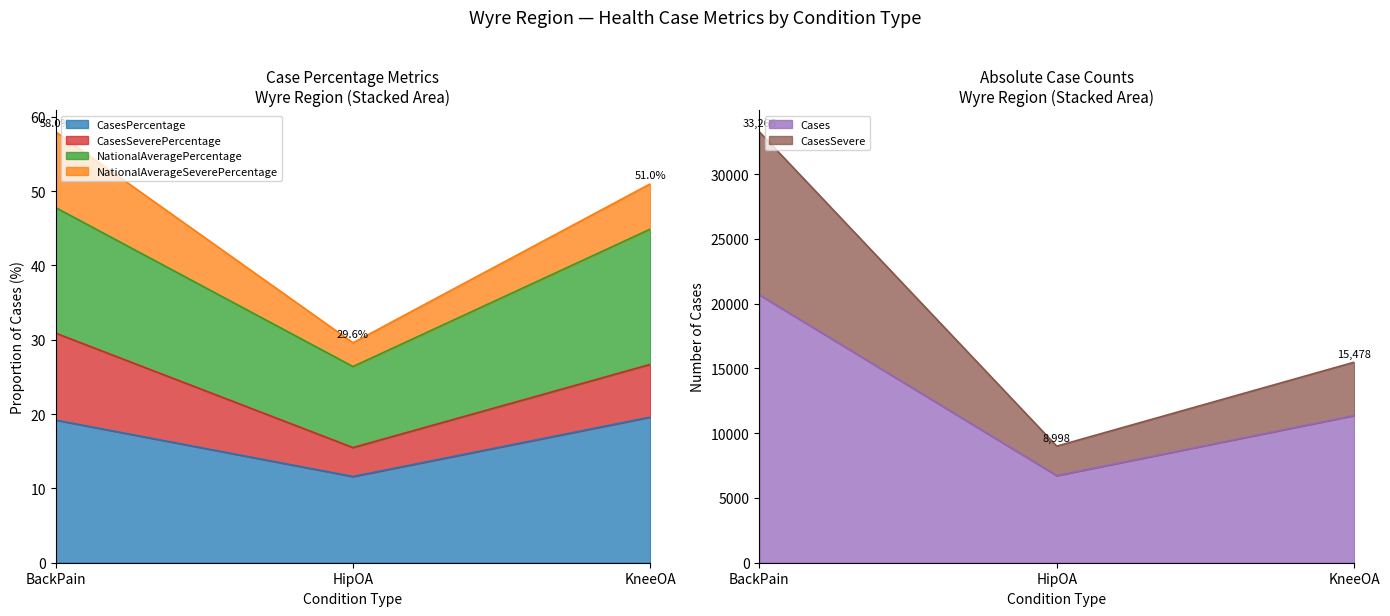

Reading left to right, what are the values for Cases?

20677	6724	11367